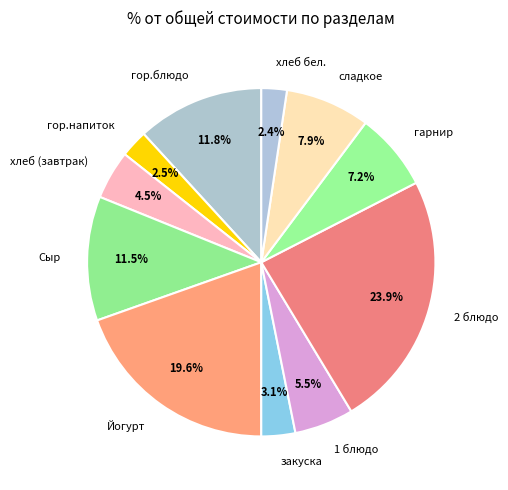

Count the number of slices in the pie.

11